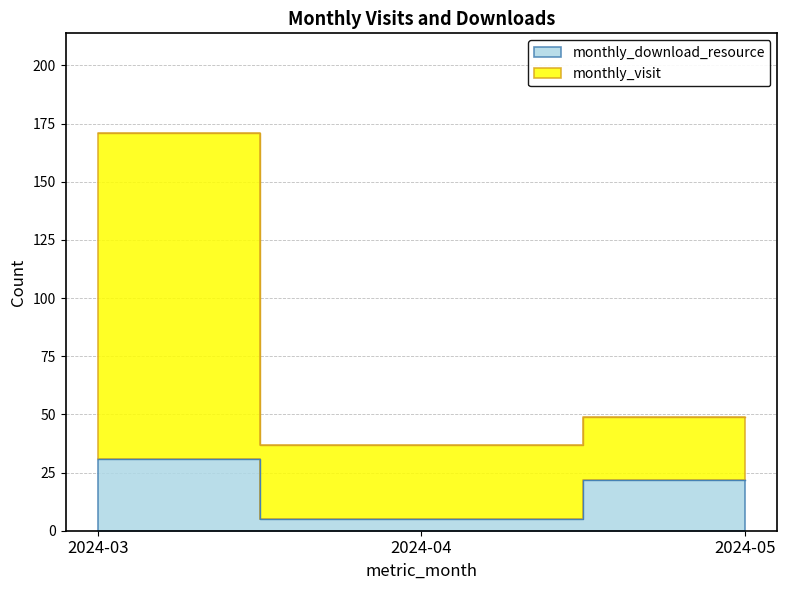

Reading left to right, transcribe all the data shown in this chart.

monthly_visit: 2024-03=171	2024-04=37	2024-05=49
monthly_download_resource: 2024-03=31	2024-04=5	2024-05=22